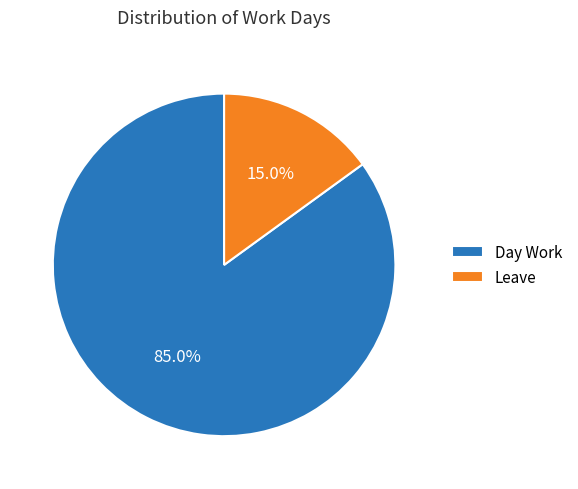

What portion of the pie excludes Day Work?

15.0%